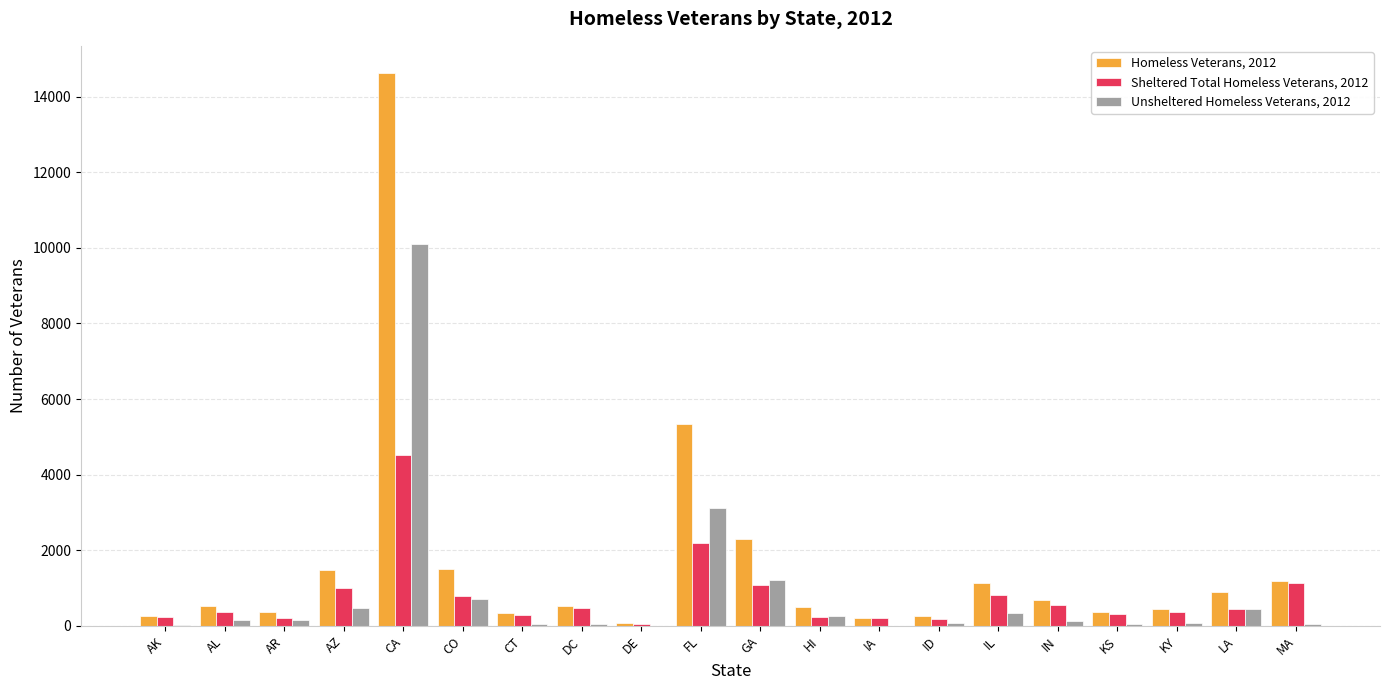

Which series has the largest total across all categories?

Homeless Veterans, 2012